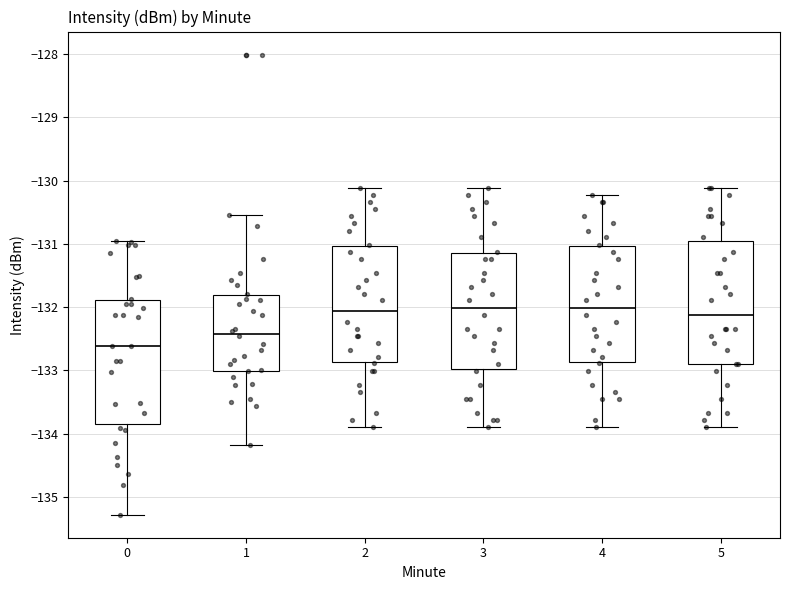

Reading left to right, read every box against the y-axis: the position of its median line, the range the box covers, and the ends of its whiskers. The values are not printed on the chart, so give them approximately, as read against the axis.

0: median -132.6, box -133.9 to -131.9, whiskers -135.3 to -131.0
1: median -132.4, box -133.0 to -131.8, whiskers -134.2 to -130.5
2: median -132.1, box -132.9 to -131.0, whiskers -133.9 to -130.1
3: median -132.0, box -133.0 to -131.2, whiskers -133.9 to -130.1
4: median -132.0, box -132.9 to -131.0, whiskers -133.9 to -130.2
5: median -132.1, box -132.9 to -130.9, whiskers -133.9 to -130.1